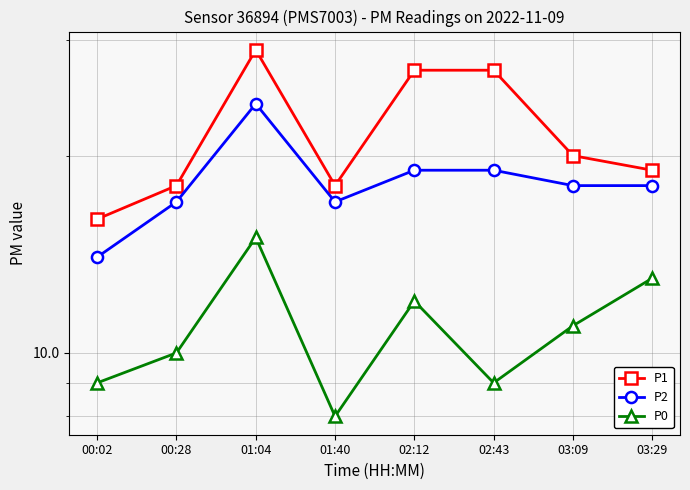

Which has a higher value, 02:12 or 01:04?

01:04